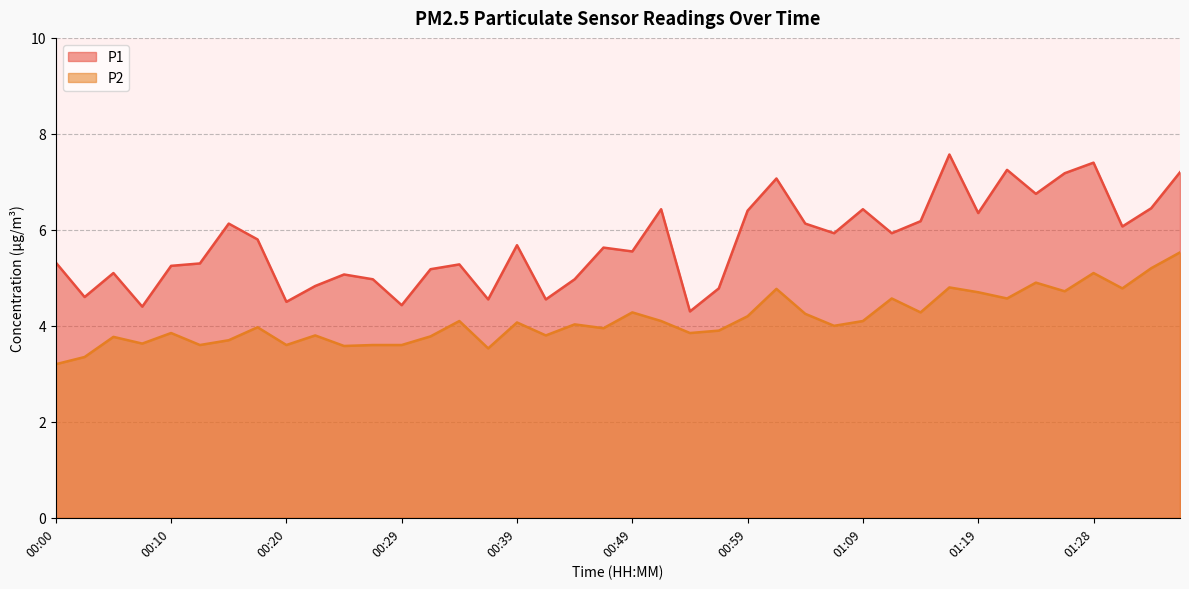

True or false: P2 and P1 intersect in this chart.

False